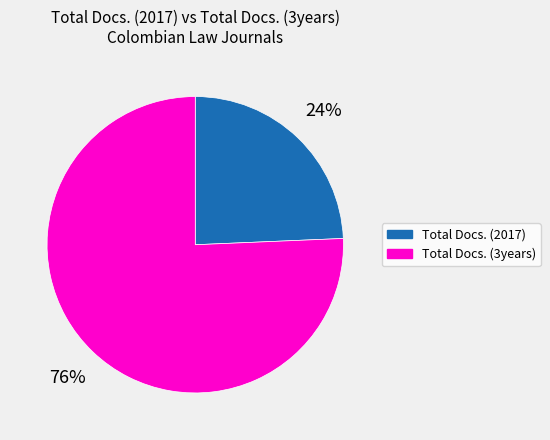

Is there any slice that represents more than half of the pie?

Yes